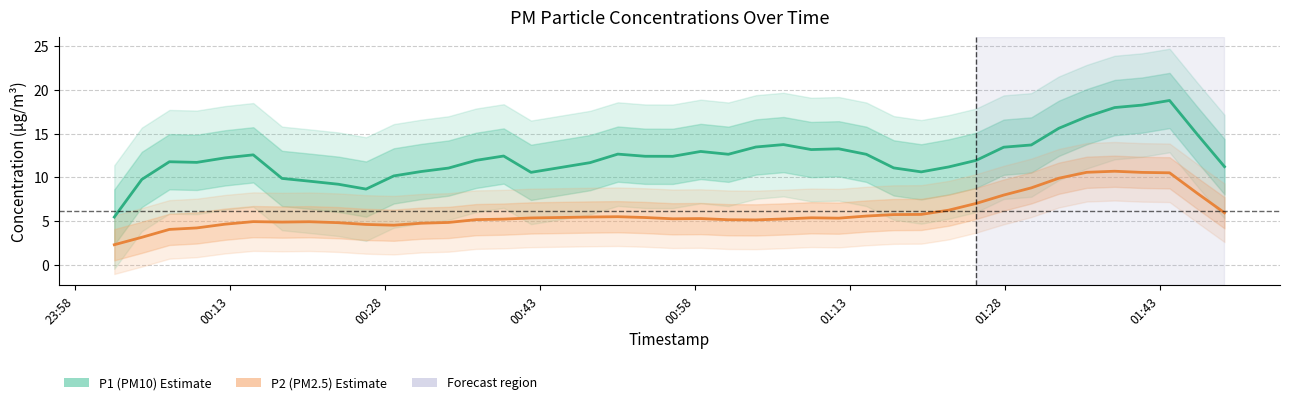

Is the value of P1 (PM10) at 35 greater than the value of P2 (PM2.5) at 26?

Yes